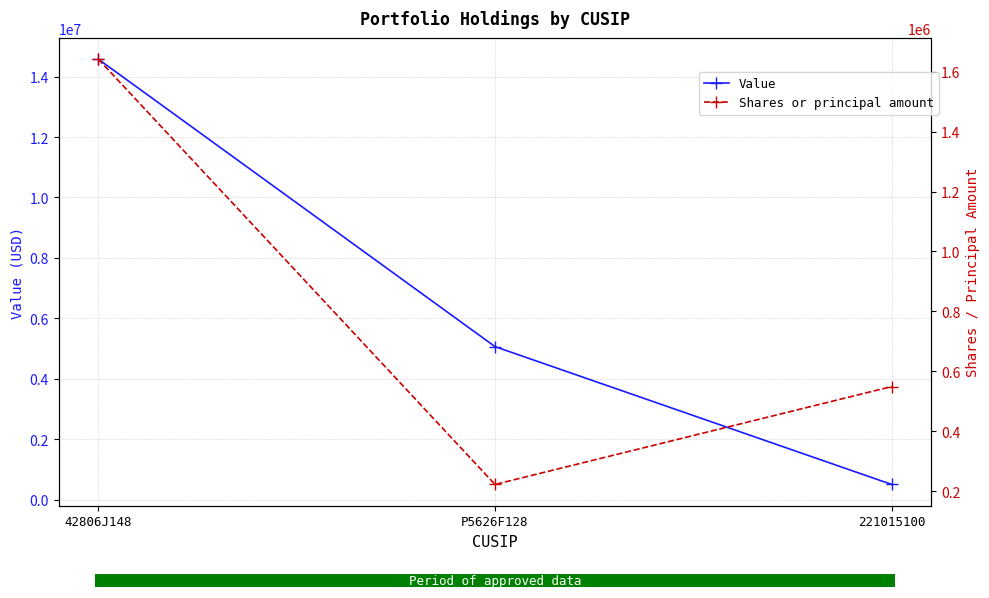

At which label does Shares or principal amount first exceed 548727?

42806J148